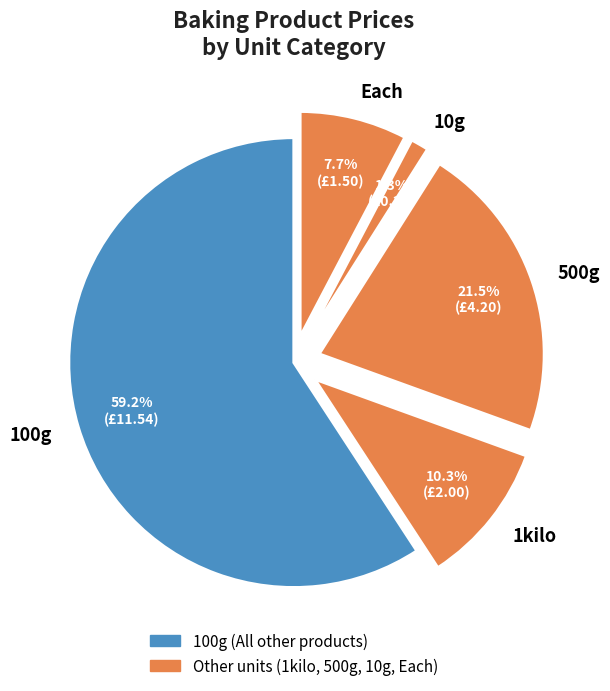

Which slice is the smallest?

10g